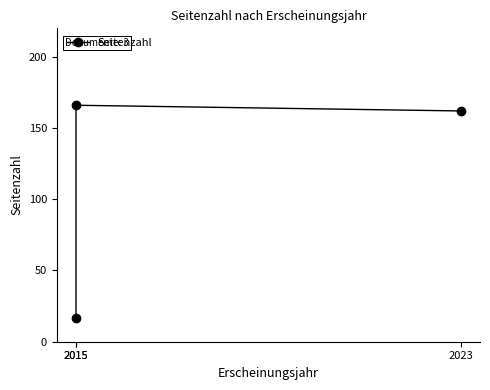

The chart shows a value of 17 at 2015. True or false?

True